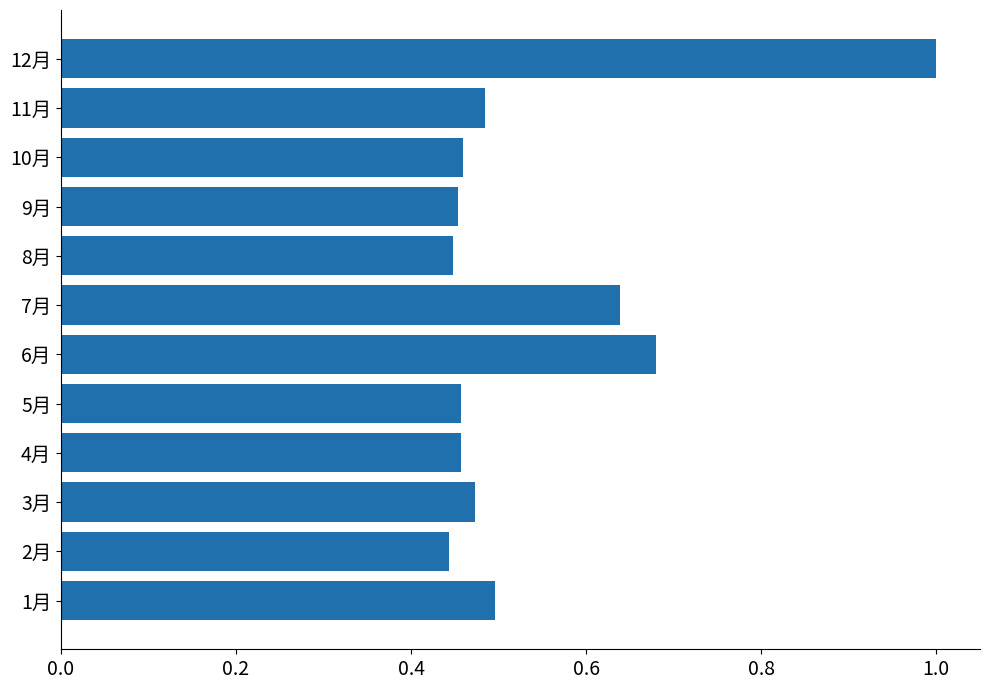

True or false: the data shows 0.1 at 11月.

False